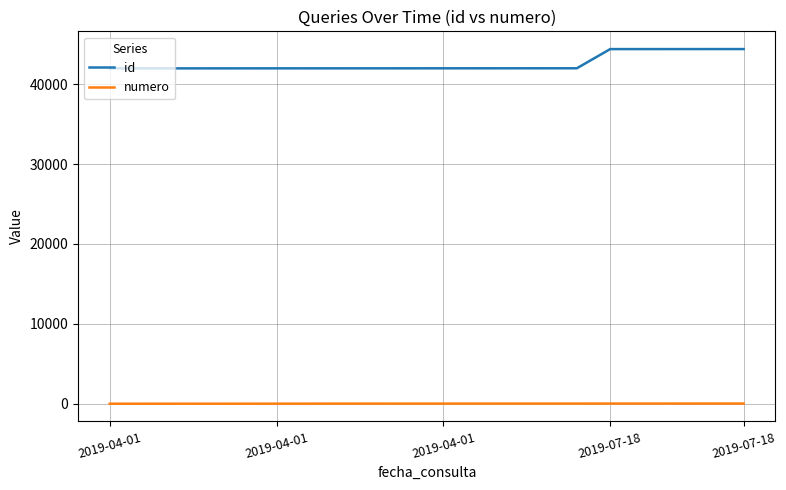

What are all the series names shown in the legend?

id, numero